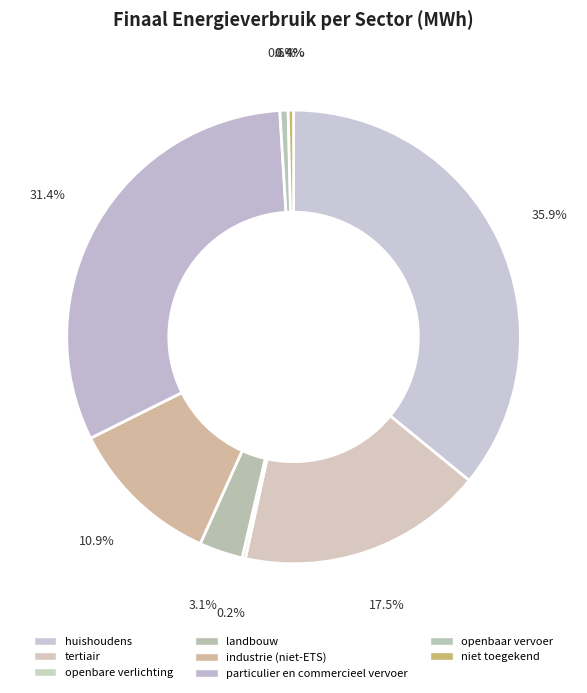

Combined, do huishoudens and niet toegekend account for over 50%?

No